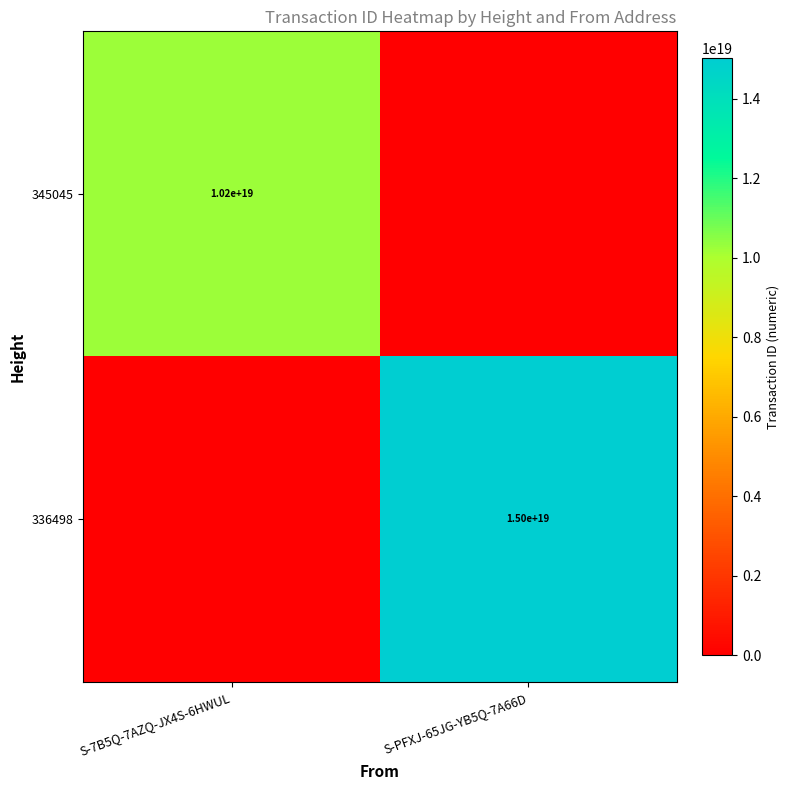

The 345045 series shows 14487807216149702656 at S-7B5Q-7AZQ-JX4S-6HWUL. True or false?

False